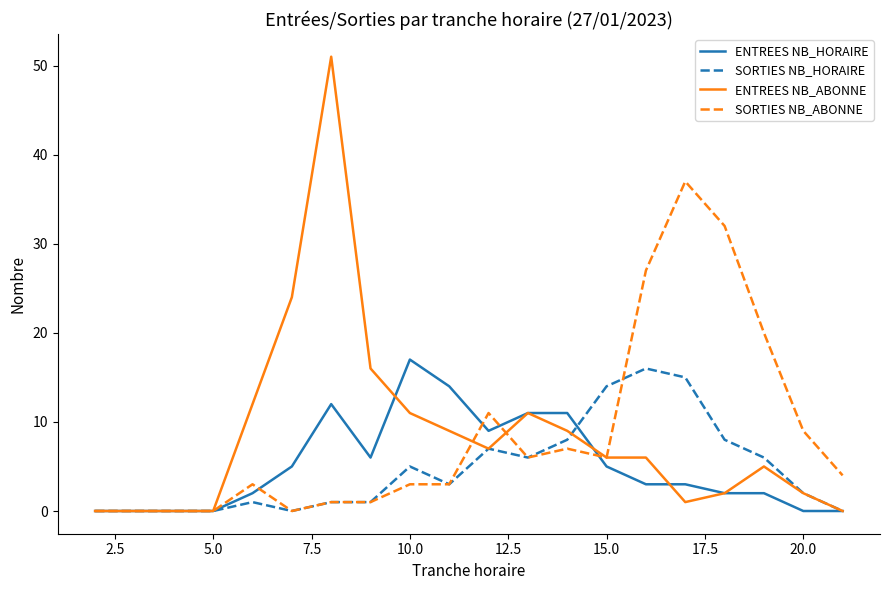

Which series has the largest range (max minus min)?

ENTREES NB_ABONNE